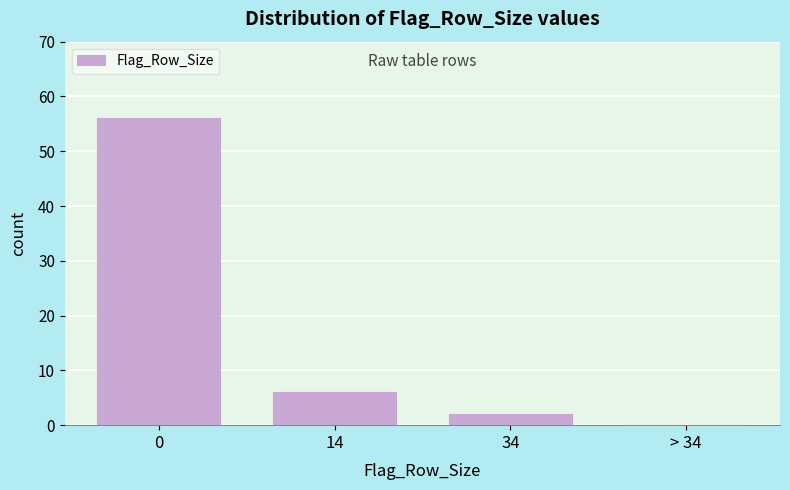

Reading right to left, transcribe all the data shown in this chart.

> 34=0	34=2	14=6	0=56